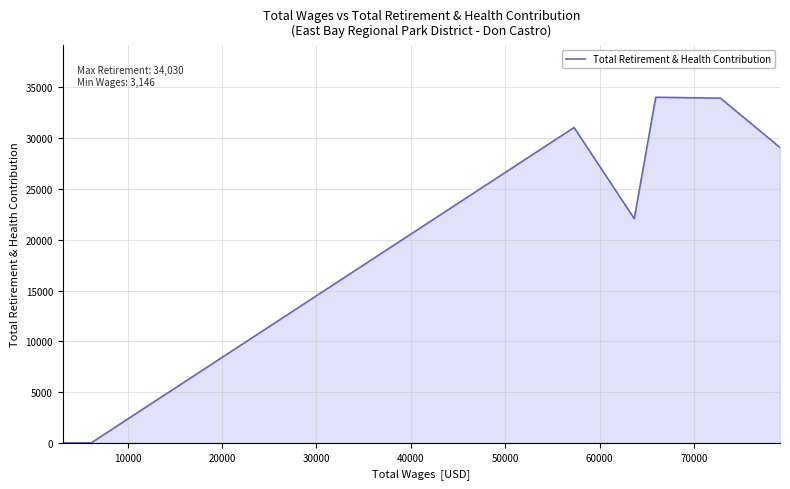

The value at 20000 is 17388. True or false?

False